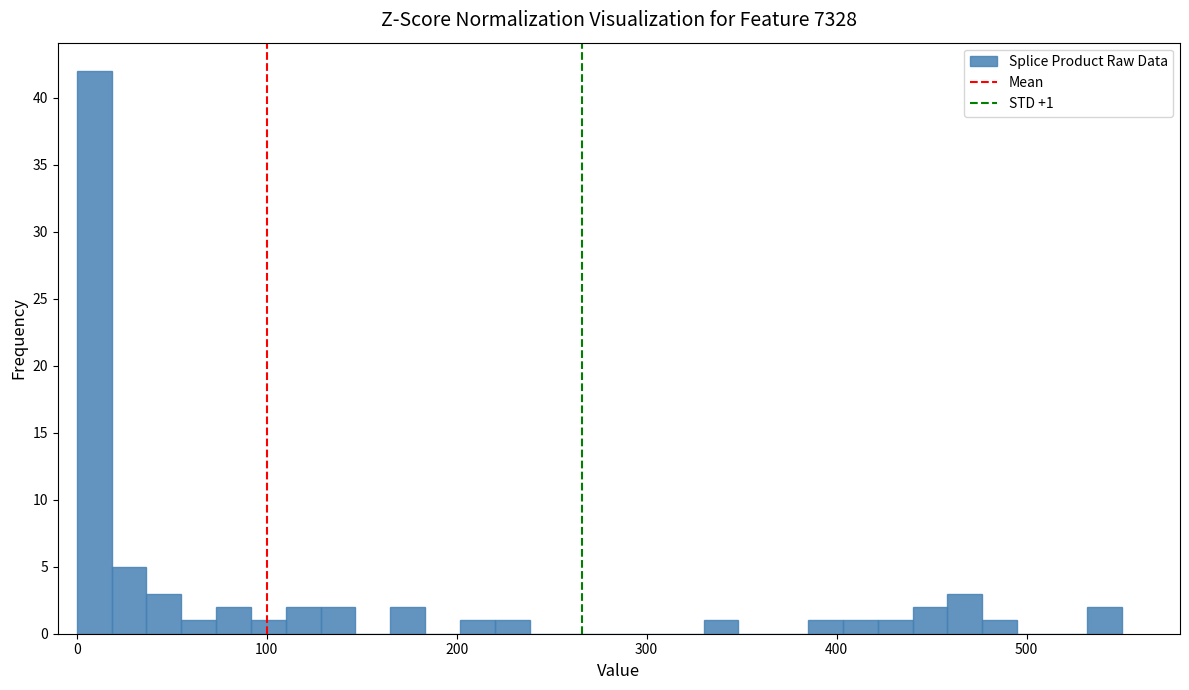

Around what value on the x-axis is the tallest bar? Give the approximate position of its centre, as read against the axis.

10